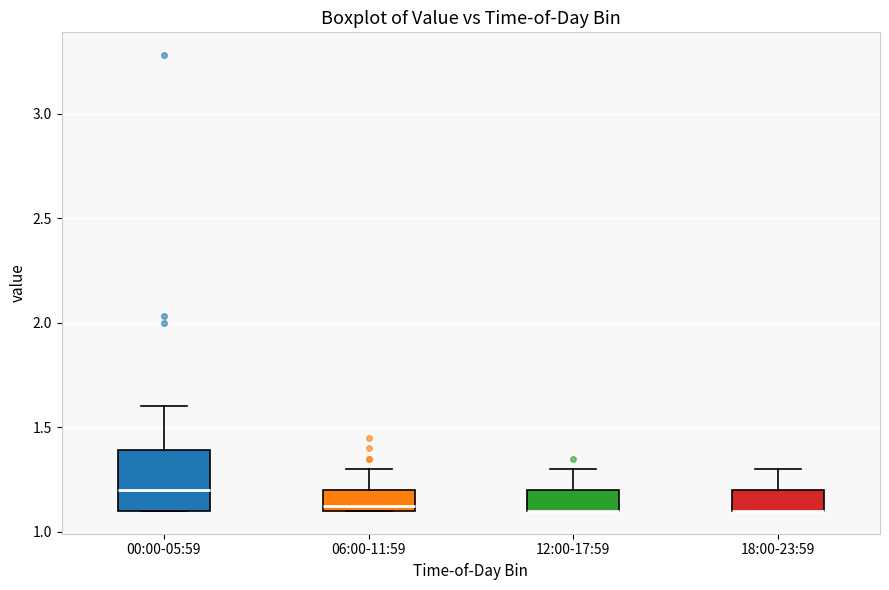

Where does the upper whisker of the box for 00:00-05:59 end on the y-axis? The values are not printed on the chart, so give them approximately, as read against the axis.

1.60